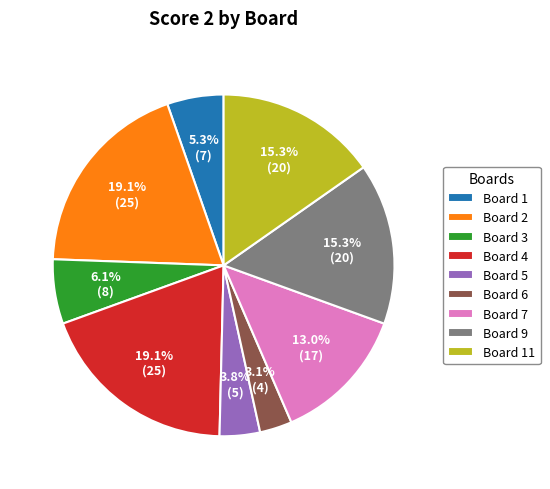

Is it true that Board 2 is 19% of the pie?

True